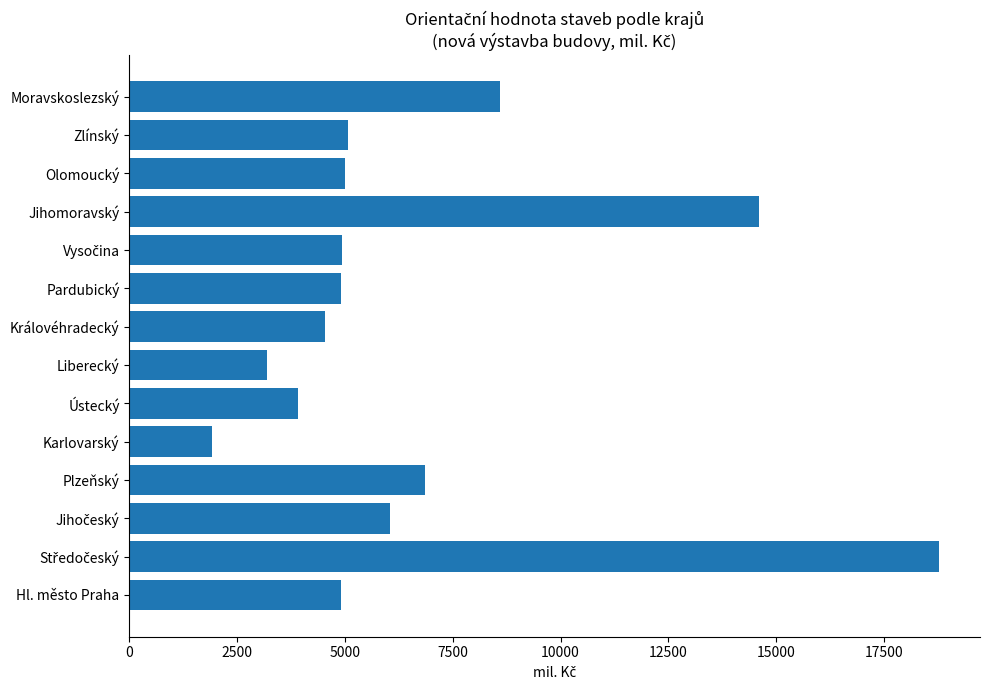

Which label corresponds to the smallest value in the chart?

Karlovarský